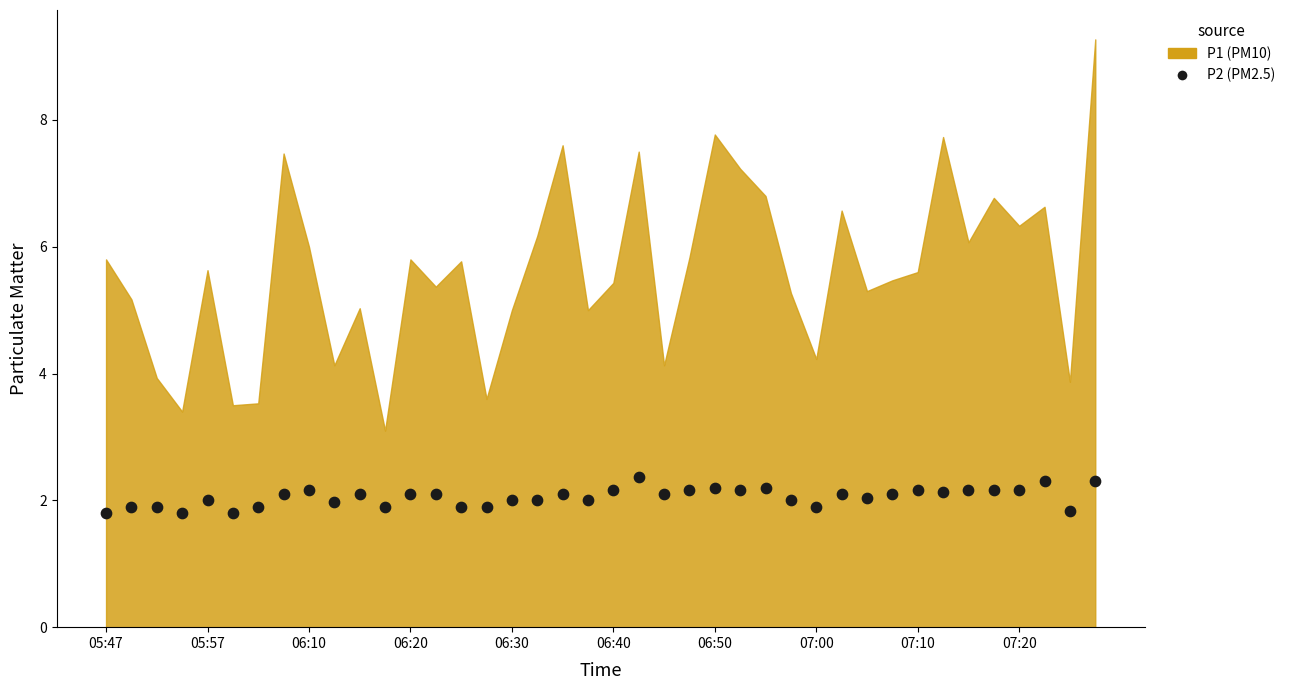

What is the range of Y values (max minus min)?

0.6